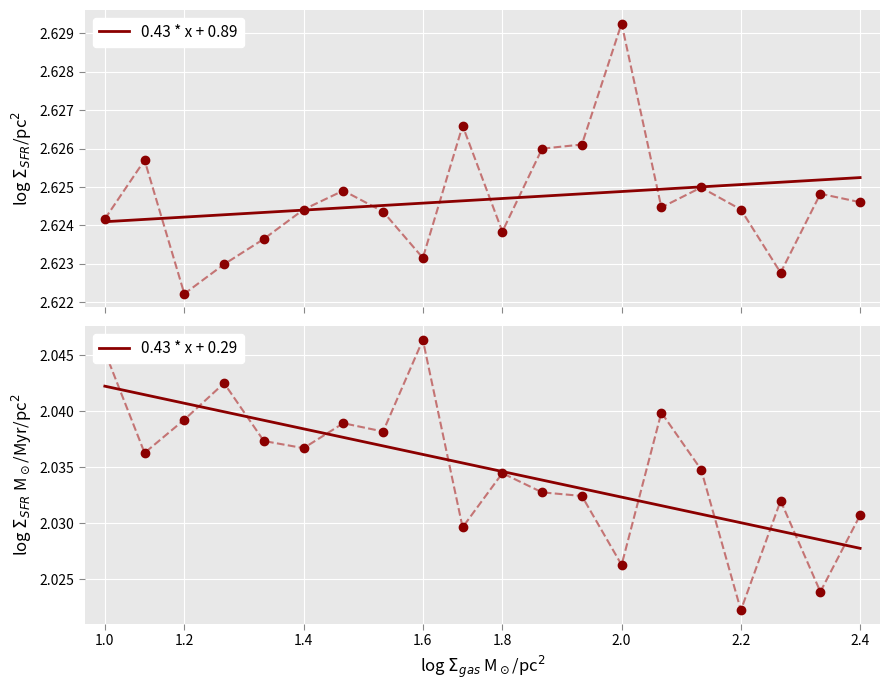

At how many categories does at least one series exceed 2?

20